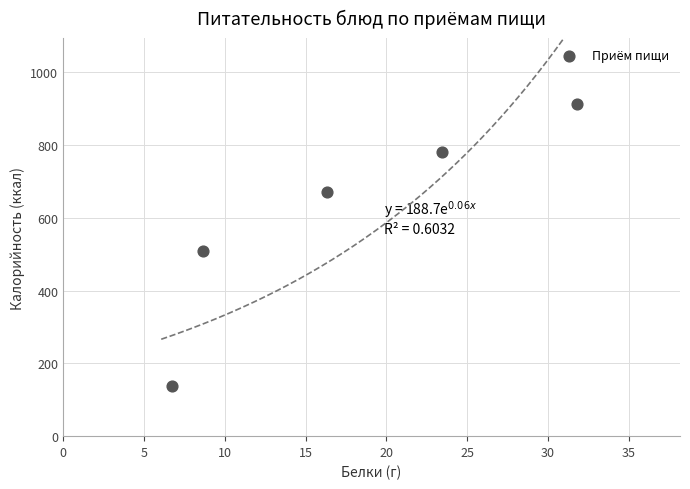

What Y value in the scatter plot is closest to 524?

508